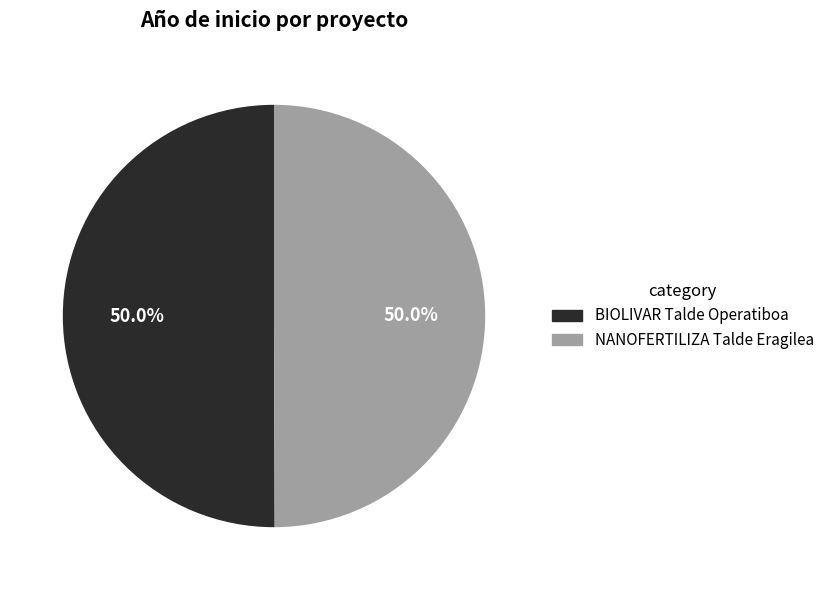

The BIOLIVAR Talde Operatiboa slice represents 50% of the pie. True or false?

True